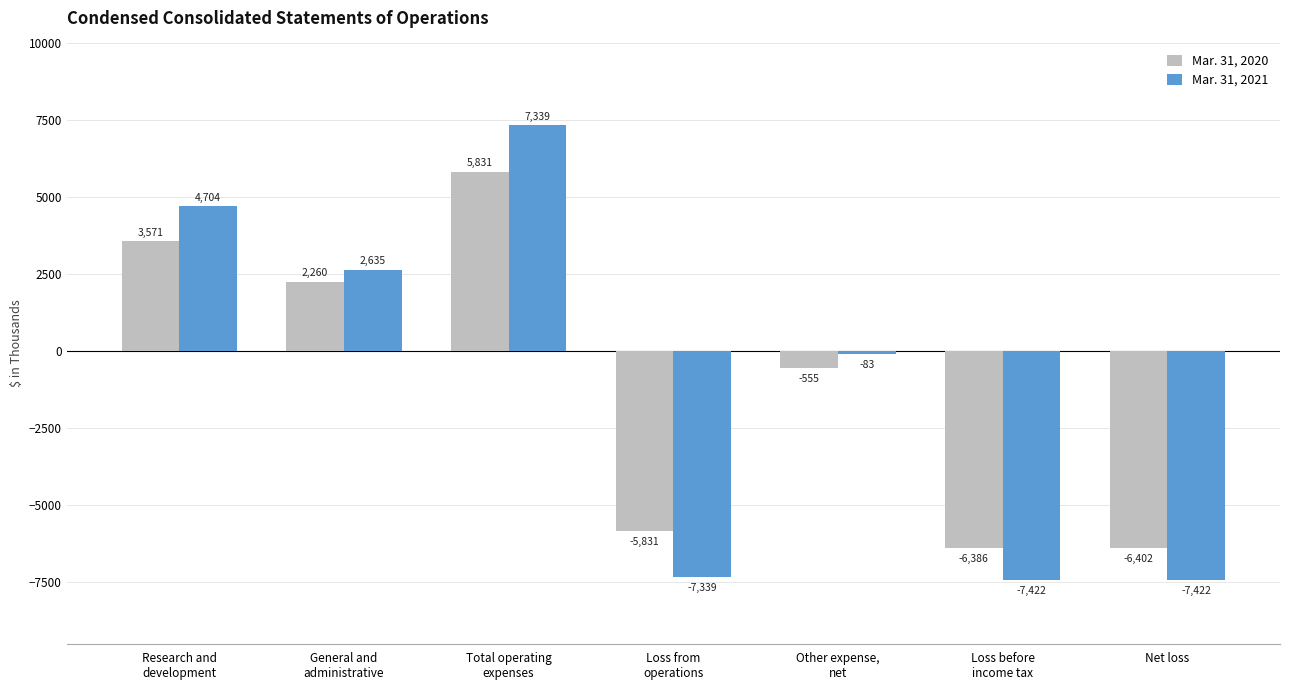

Which series has the largest range (max minus min)?

Mar. 31, 2021